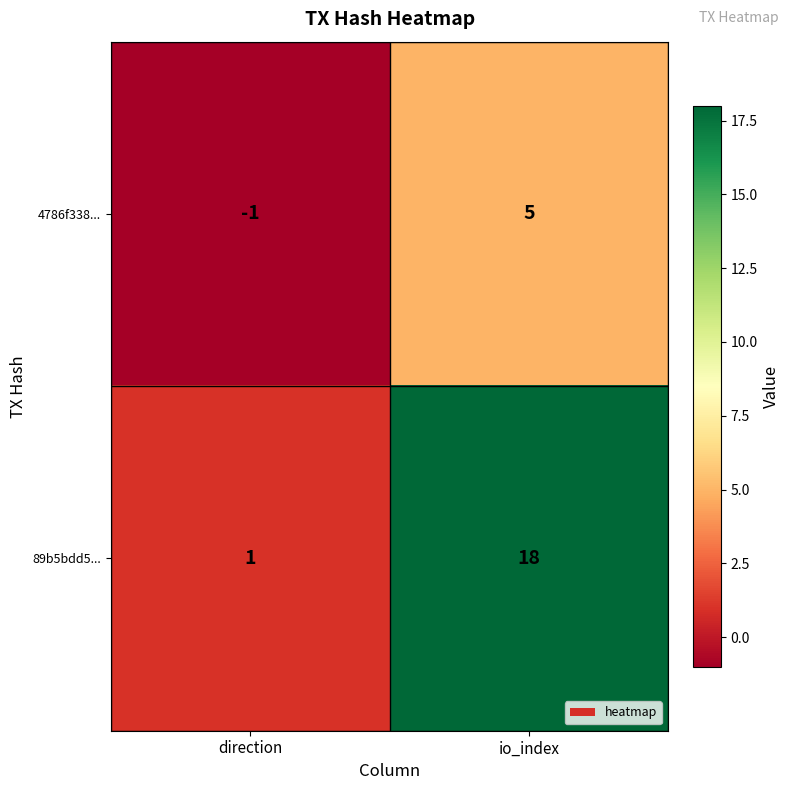

What is the sum of all 4786f338... values?

4